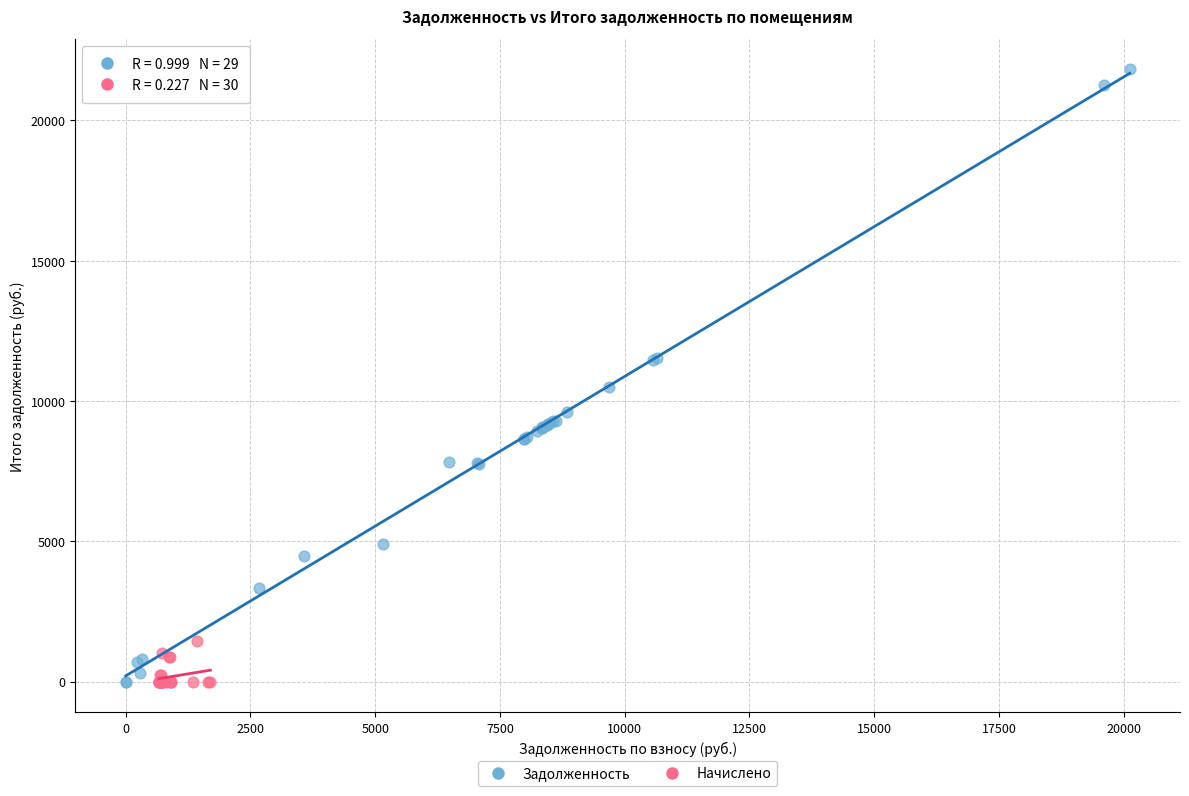

What are all the series names shown in the legend?

Задолженность, Начислено